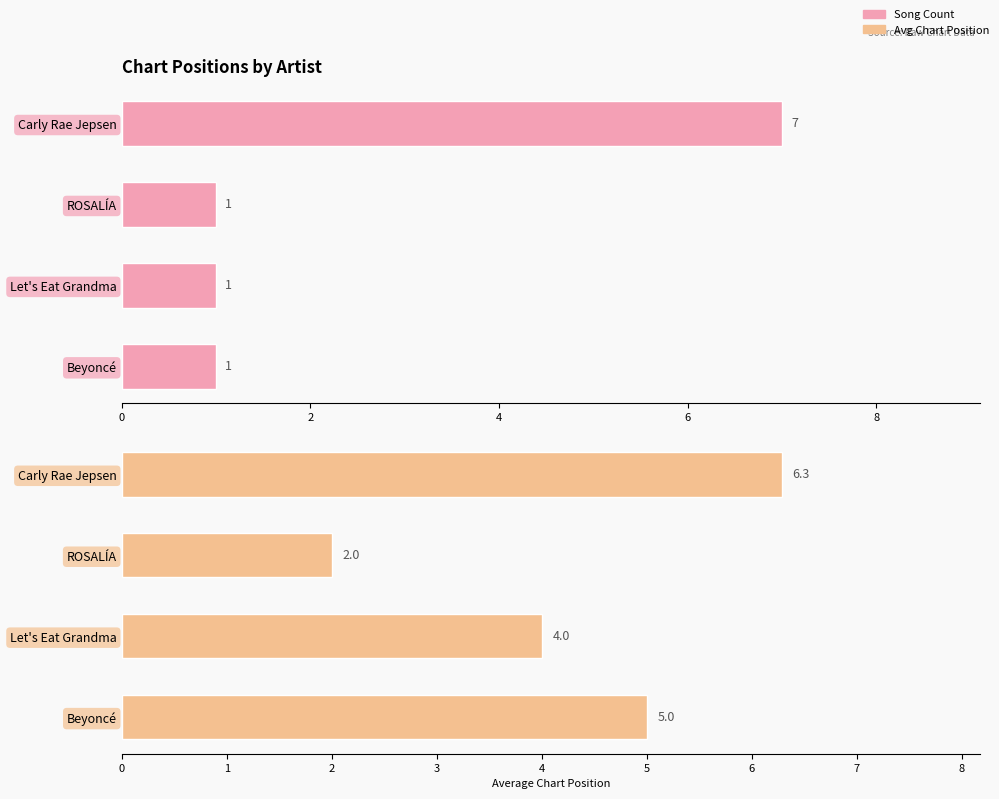

Reading left to right, what are all the values shown in this chart?

Song Count: 7.0	1.0	1.0	1.0
Avg Position: 6.3	2.0	4.0	5.0